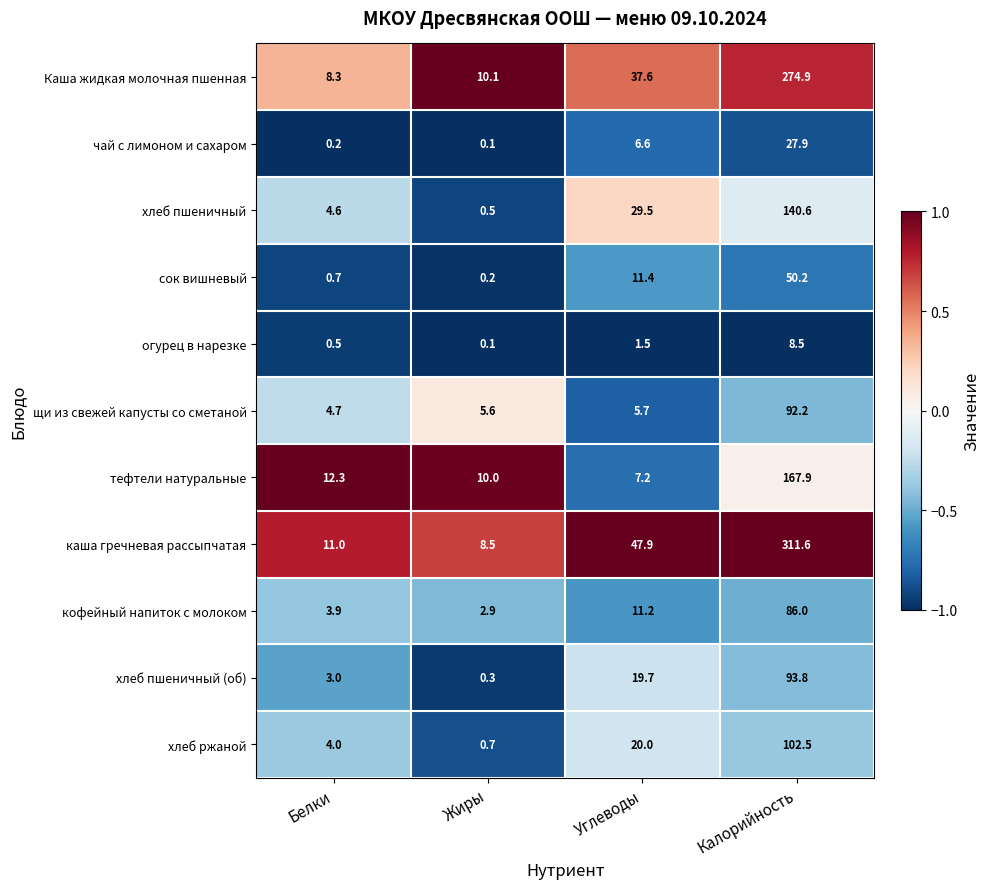

Which series has the largest range (max minus min)?

каша гречневая рассыпчатая